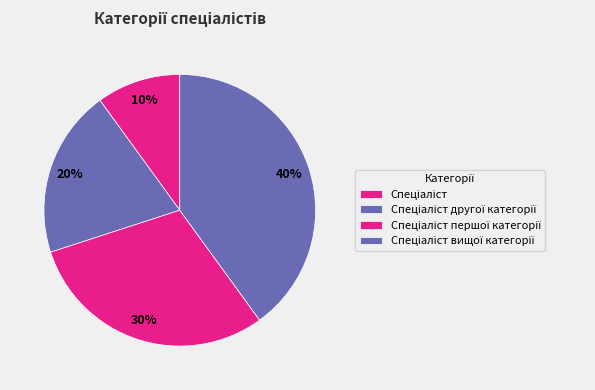

How many segments does this pie chart have?

4